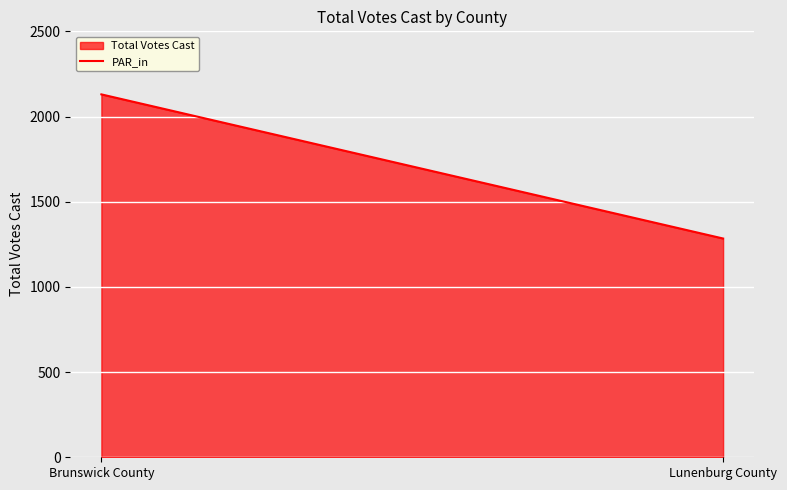

Rank the categories by value from lowest to highest.

Lunenburg County, Brunswick County